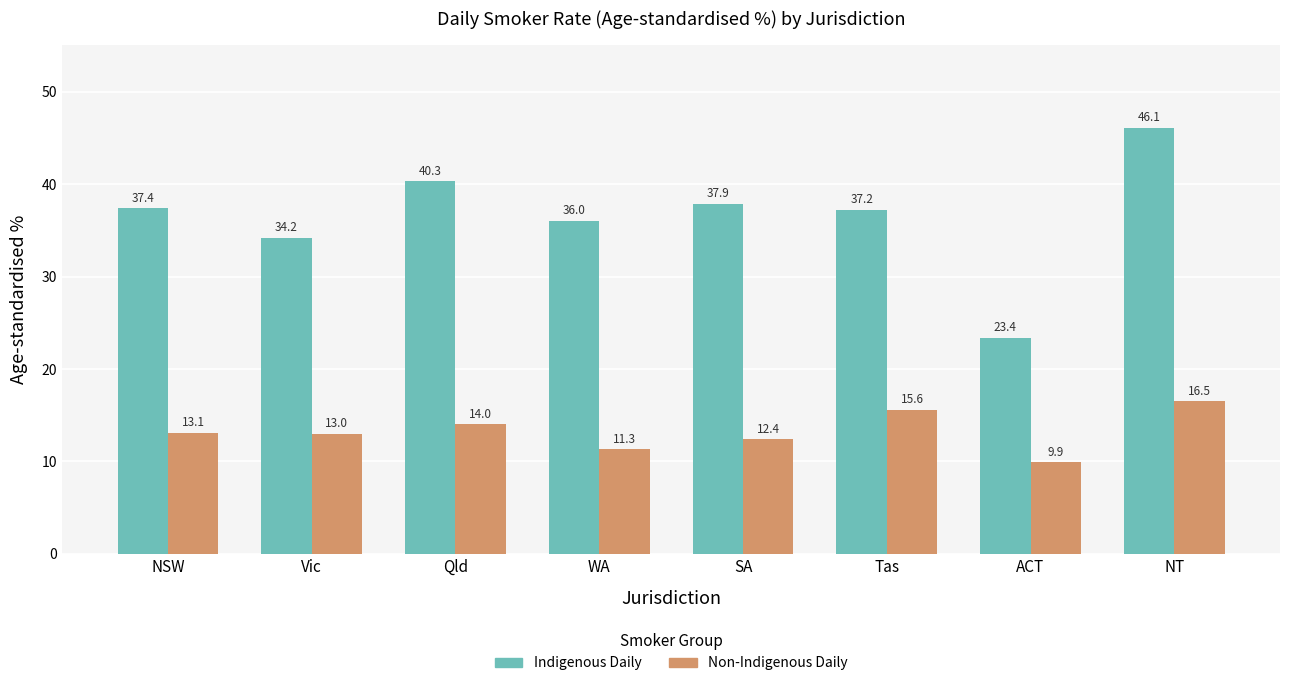

At how many categories does at least one series exceed 37?

5